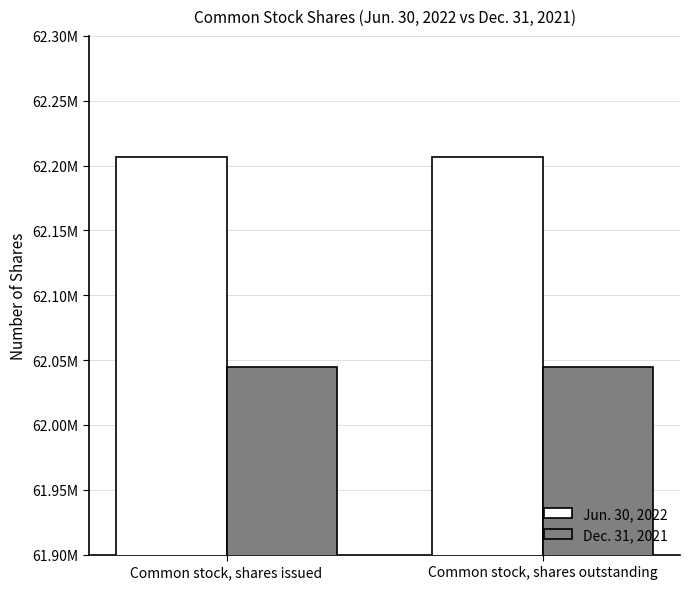

What are all the series names shown in the legend?

Jun. 30, 2022, Dec. 31, 2021